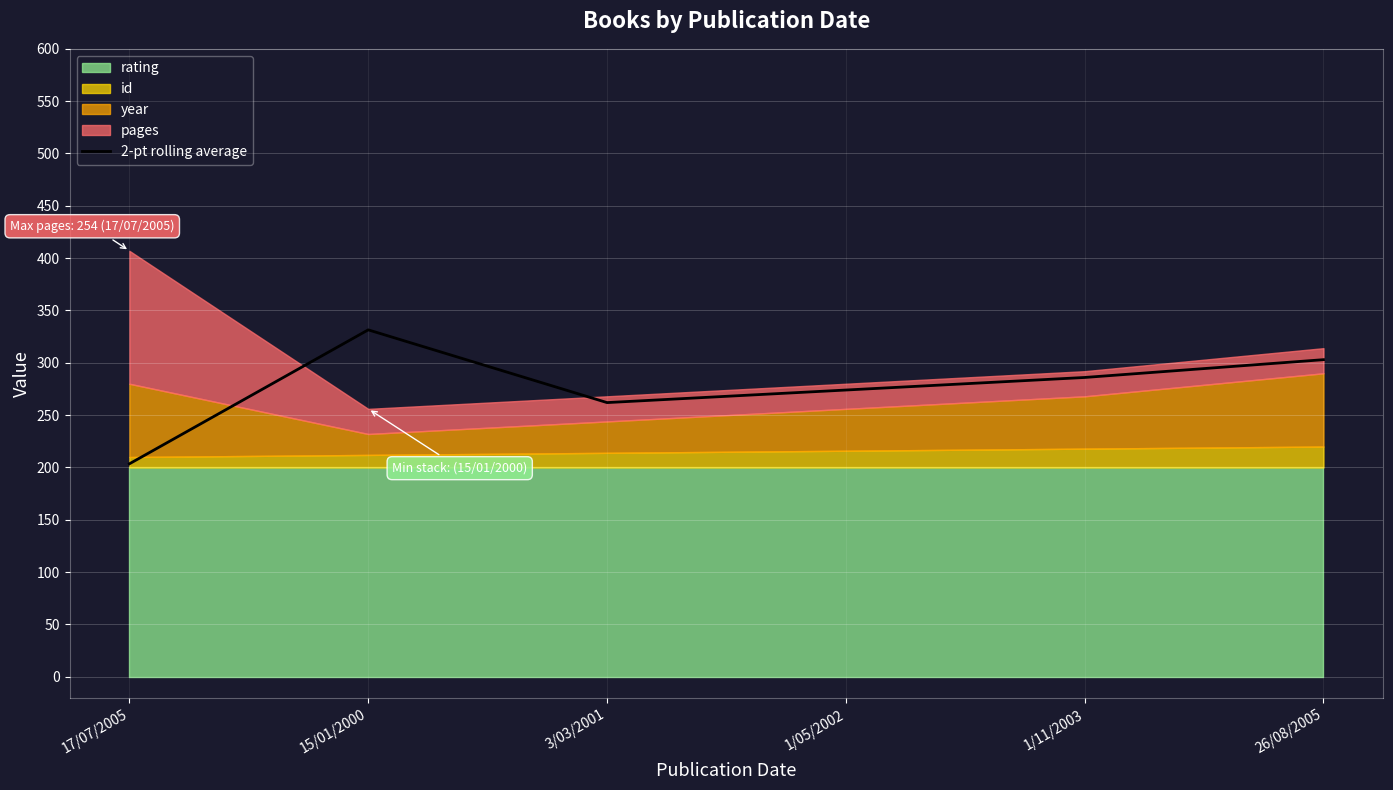

Reading right to left, what are all the values shown in this chart?

303.0	286.0	274.0	262.0	331.5	203.5